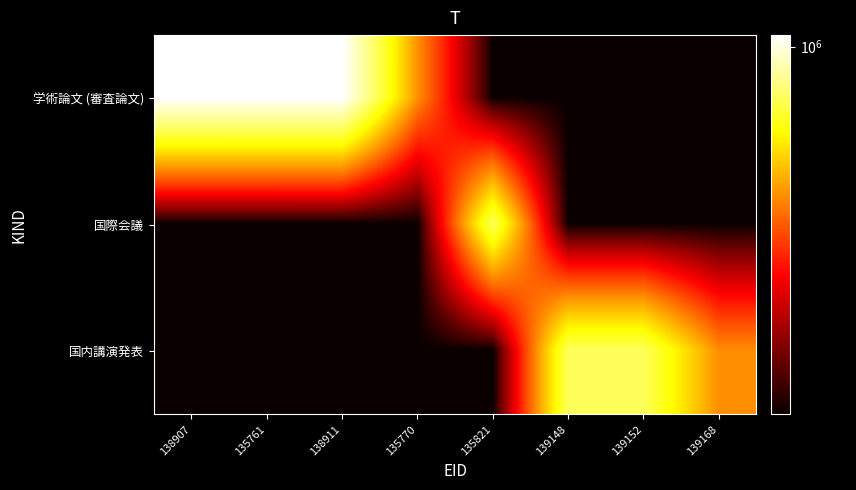

How many distinct data groups are displayed?

3